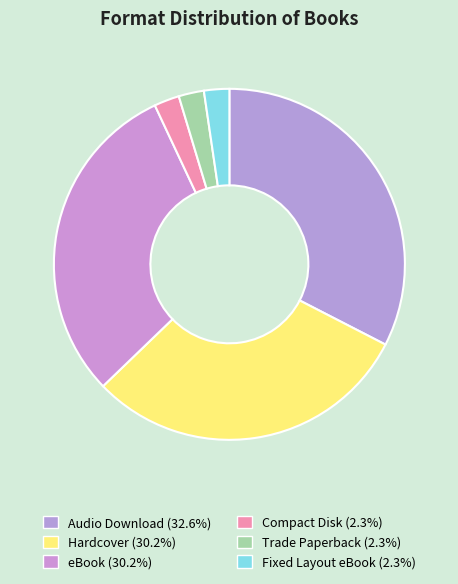

Is there a majority slice in this chart?

No